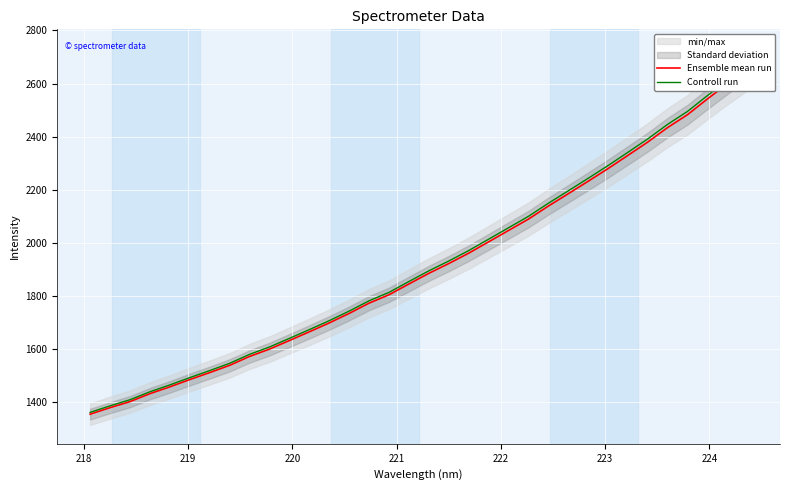

What position from the right is 218?

33